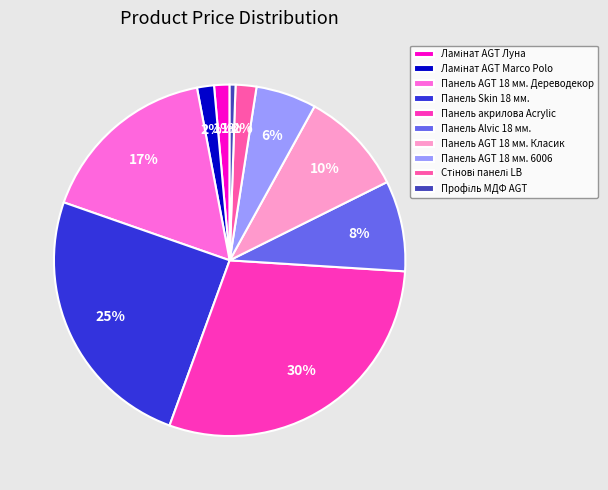

Which slice is the smallest?

Профіль МДФ AGT